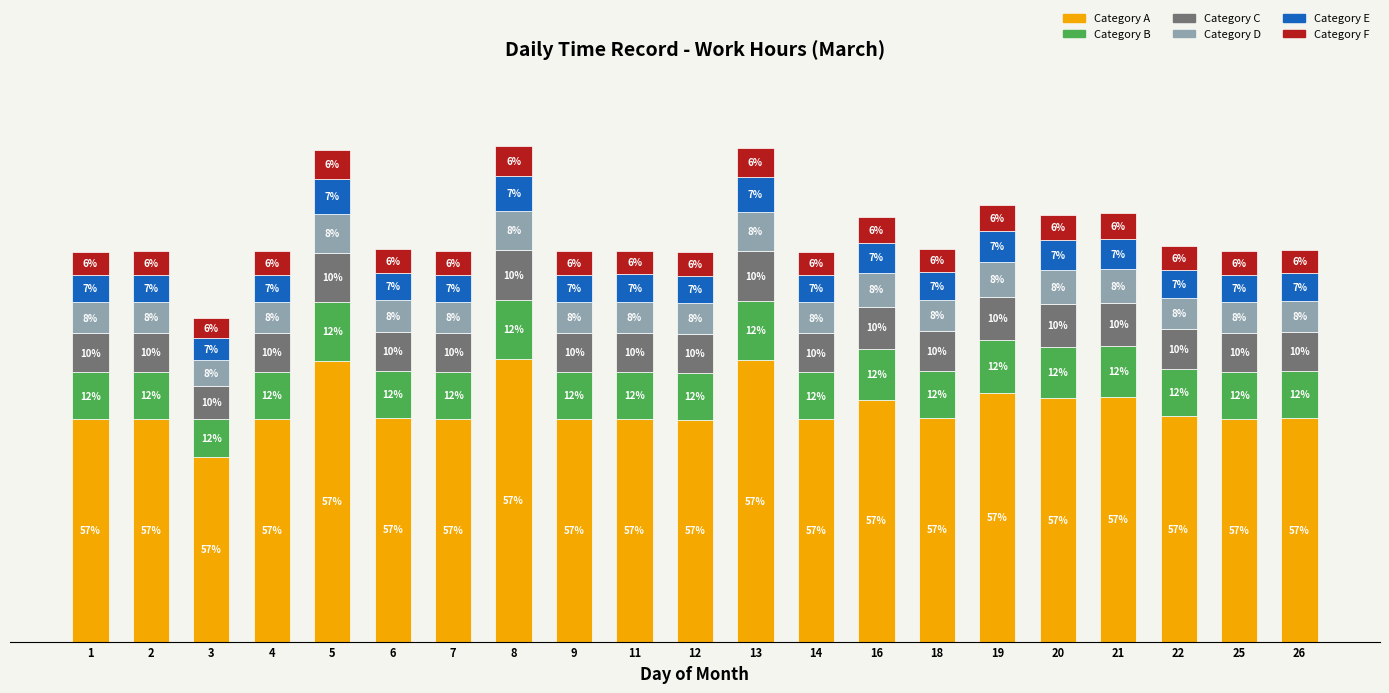

At how many categories does at least one series exceed 3?

21